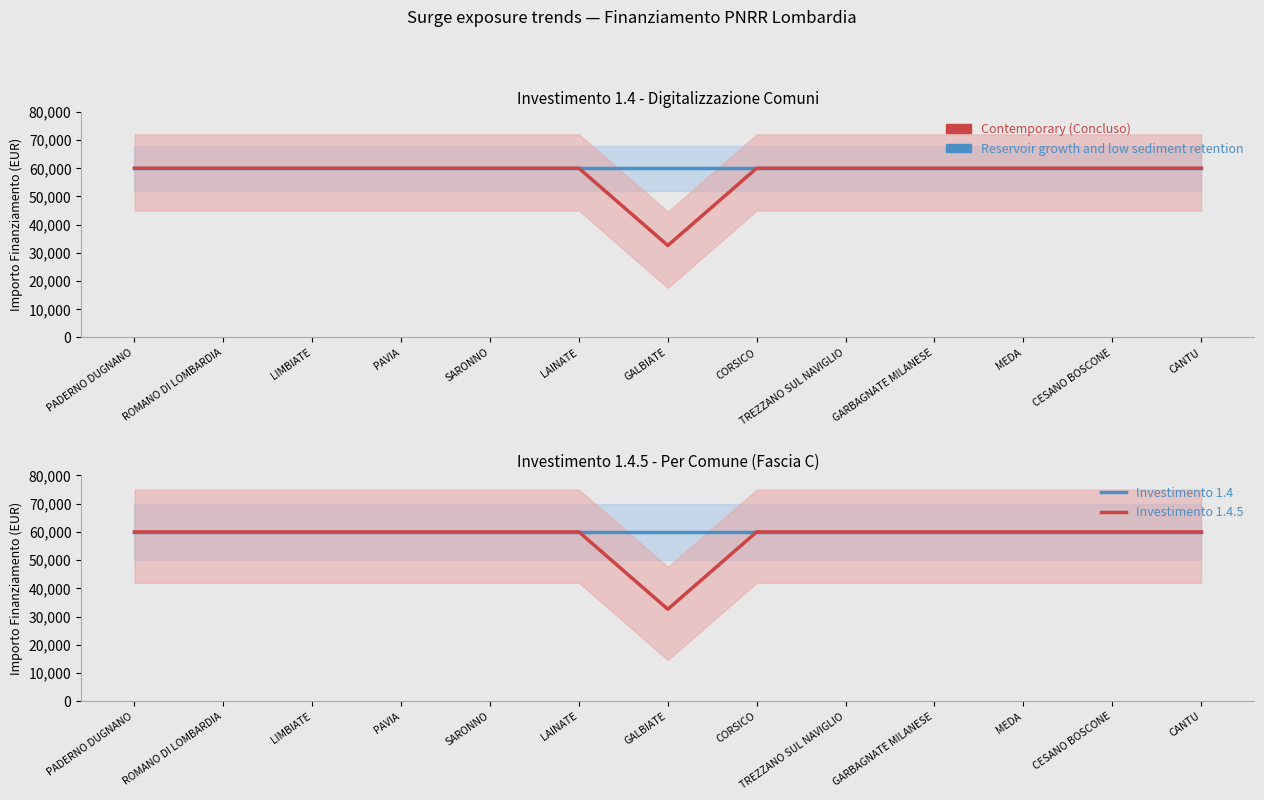

What is the label of the 5th point from the left?

SARONNO